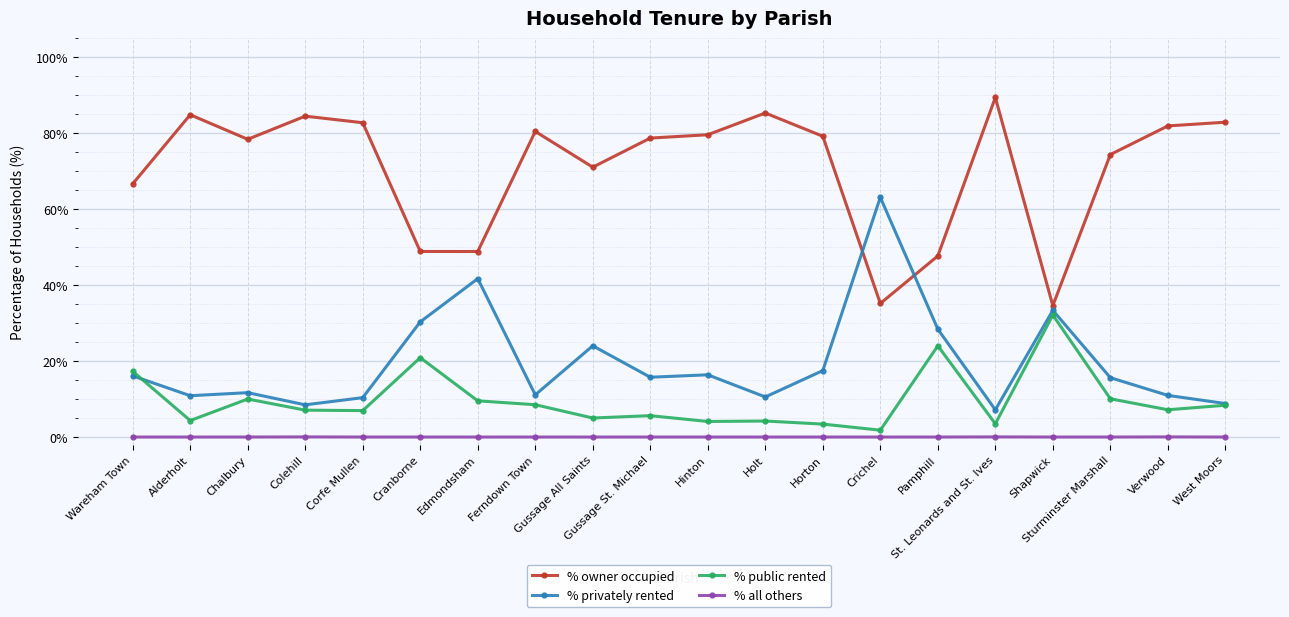

What is the average value of the % owner occupied series?

70.7